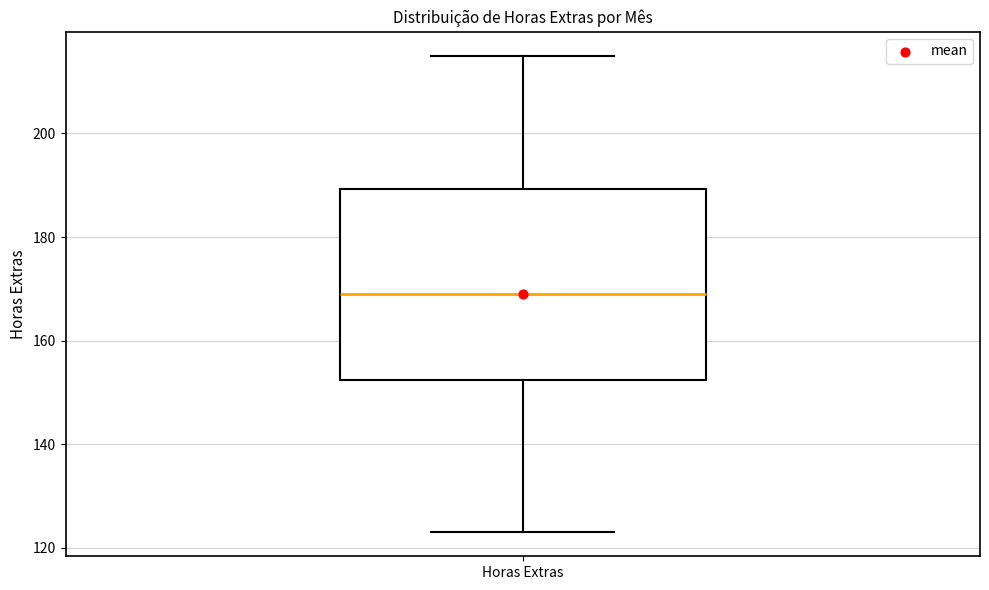

Where does the upper whisker of the box for Horas Extras end on the y-axis? The values are not printed on the chart, so give them approximately, as read against the axis.

216